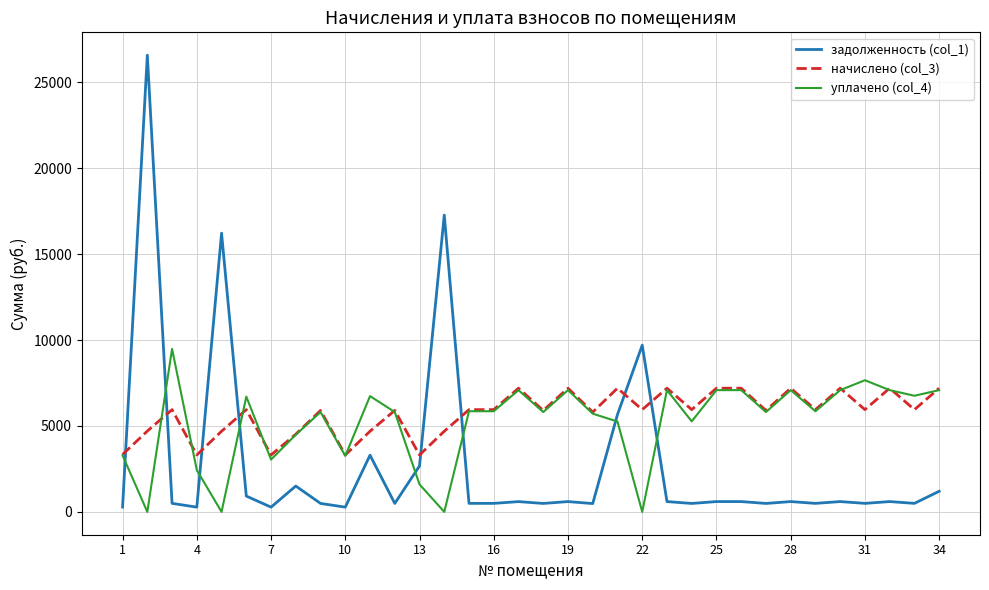

Which series has the widest spread of values?

задолженность (col_1)